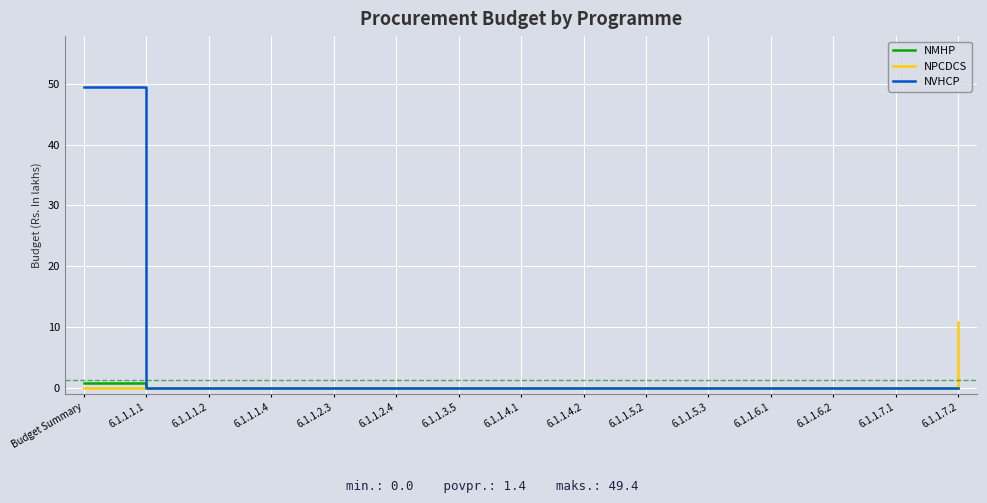

The value of NVHCP at 6.1.1.6.1 is -25.6. True or false?

False